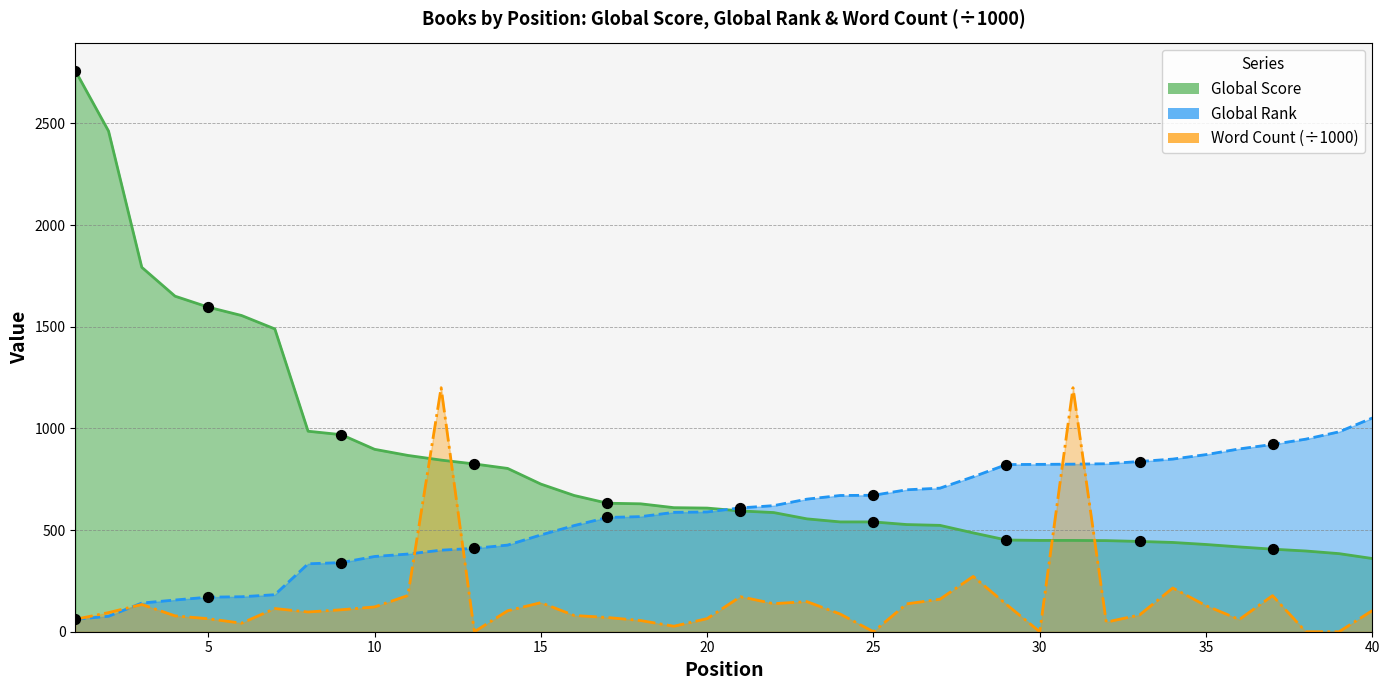

Which series reaches the maximum Y coordinate?

Global Score